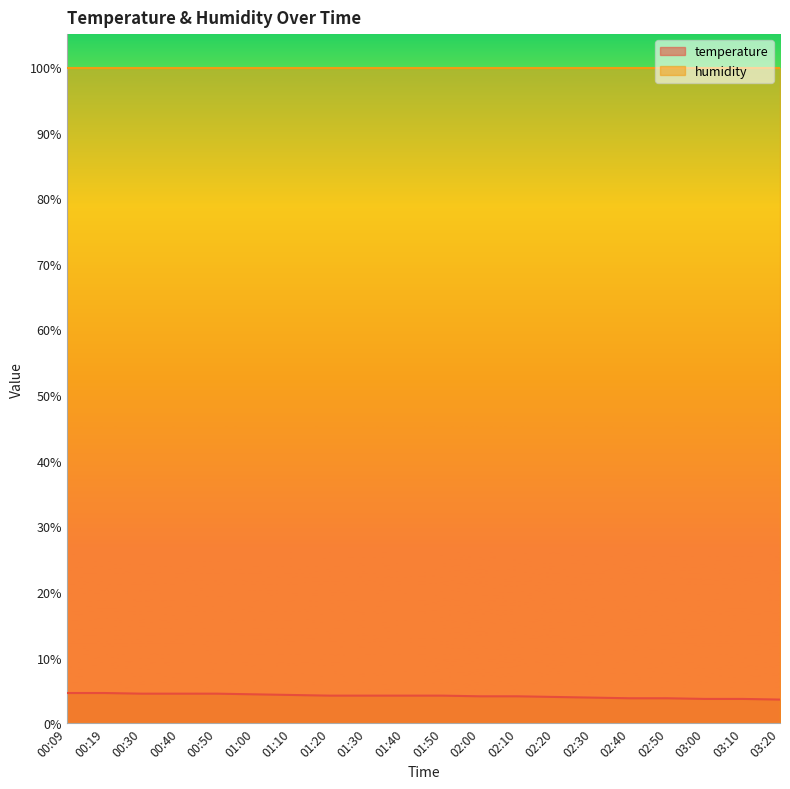

True or false: the data has more than 2 interior local peaks.

False